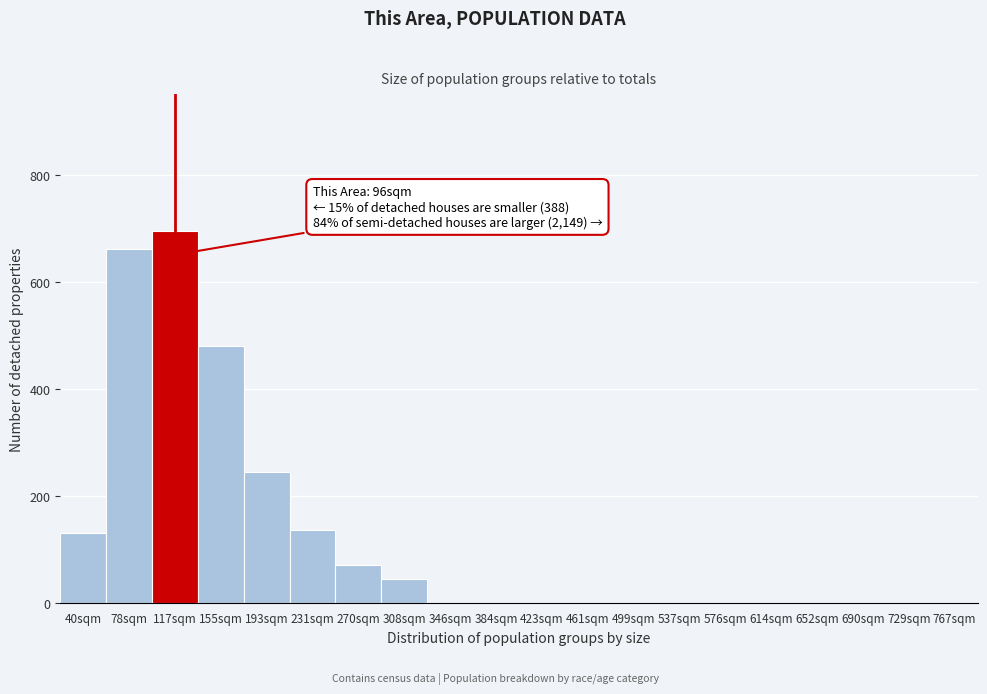

Reading left to right, list all the values displayed in this chart.

40sqm=130	78sqm=660	117sqm=695	155sqm=480	193sqm=245	231sqm=135	270sqm=70	308sqm=45	346sqm=0	384sqm=0	423sqm=0	461sqm=0	499sqm=0	537sqm=0	576sqm=0	614sqm=0	652sqm=0	690sqm=0	729sqm=0	767sqm=0